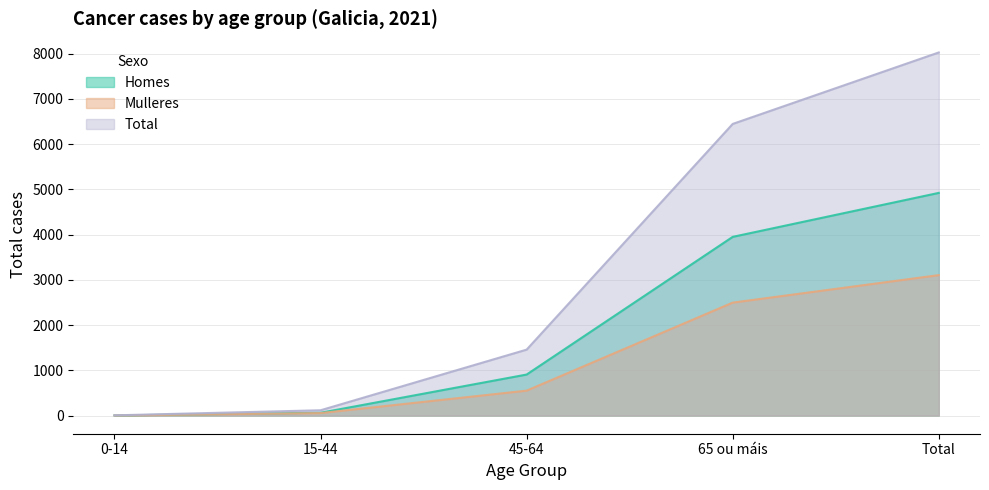

Which series has the largest total across all categories?

Total